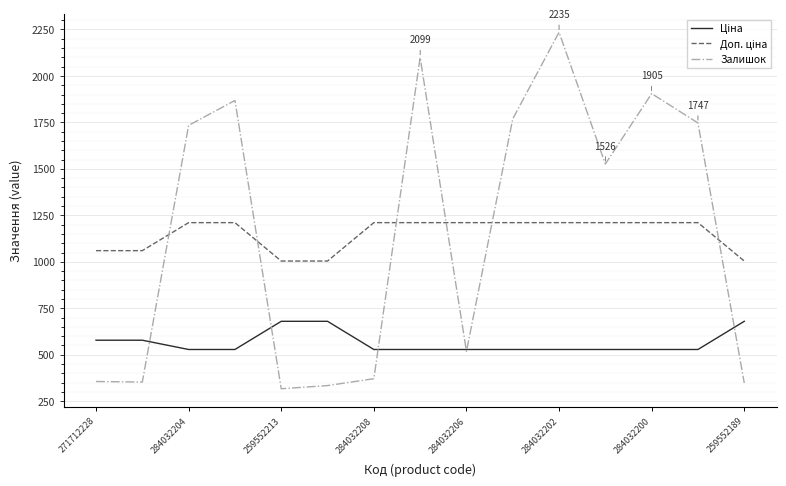

What is the greatest value displayed?

2235.0